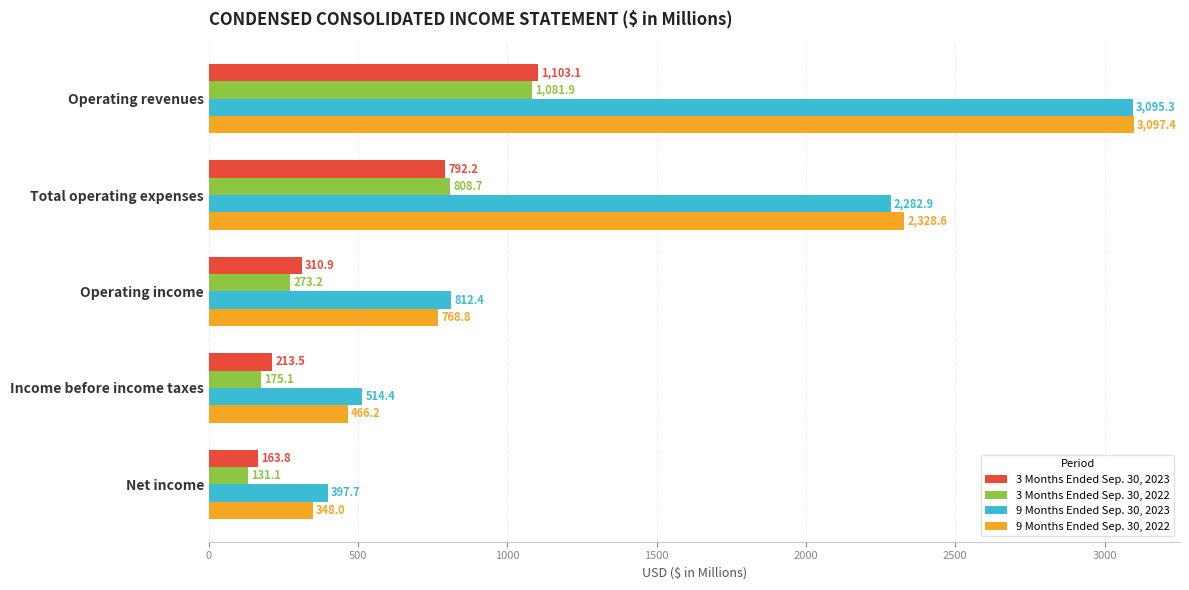

What is the sum of the 9 Months Ended Sep. 30, 2023 values at Operating income and Operating revenues?

3907.7